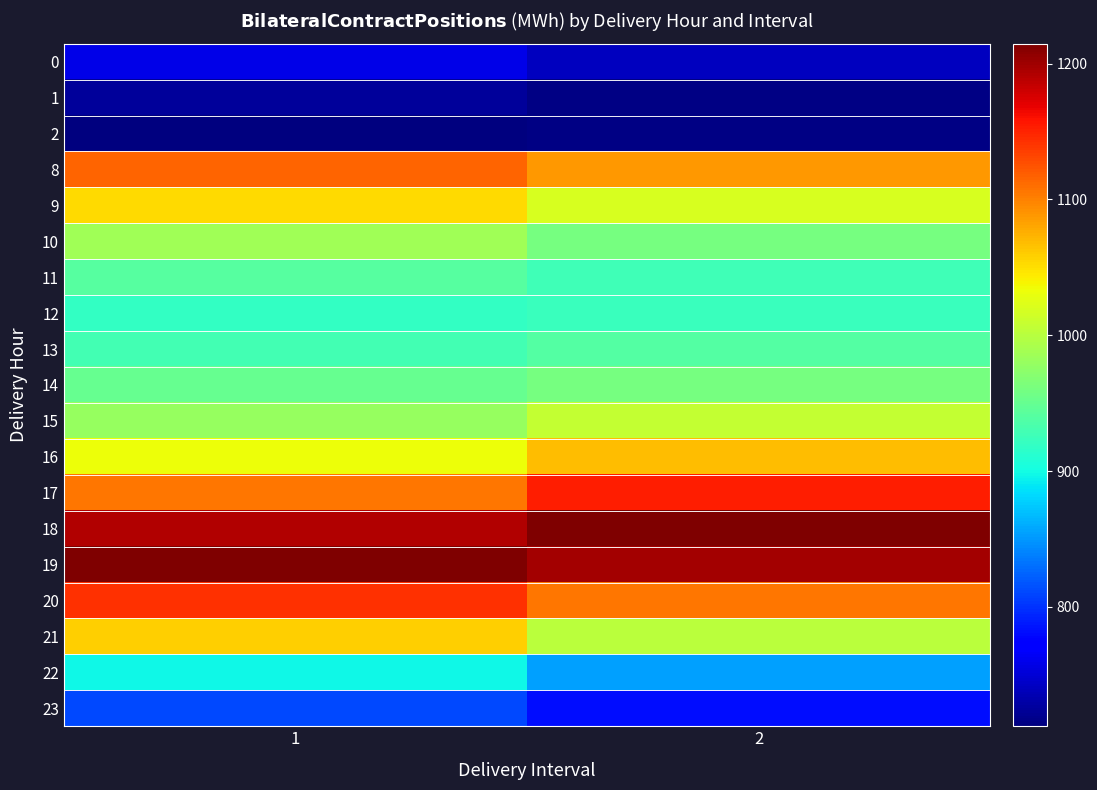

At which category is the sum across all series the highest?

1